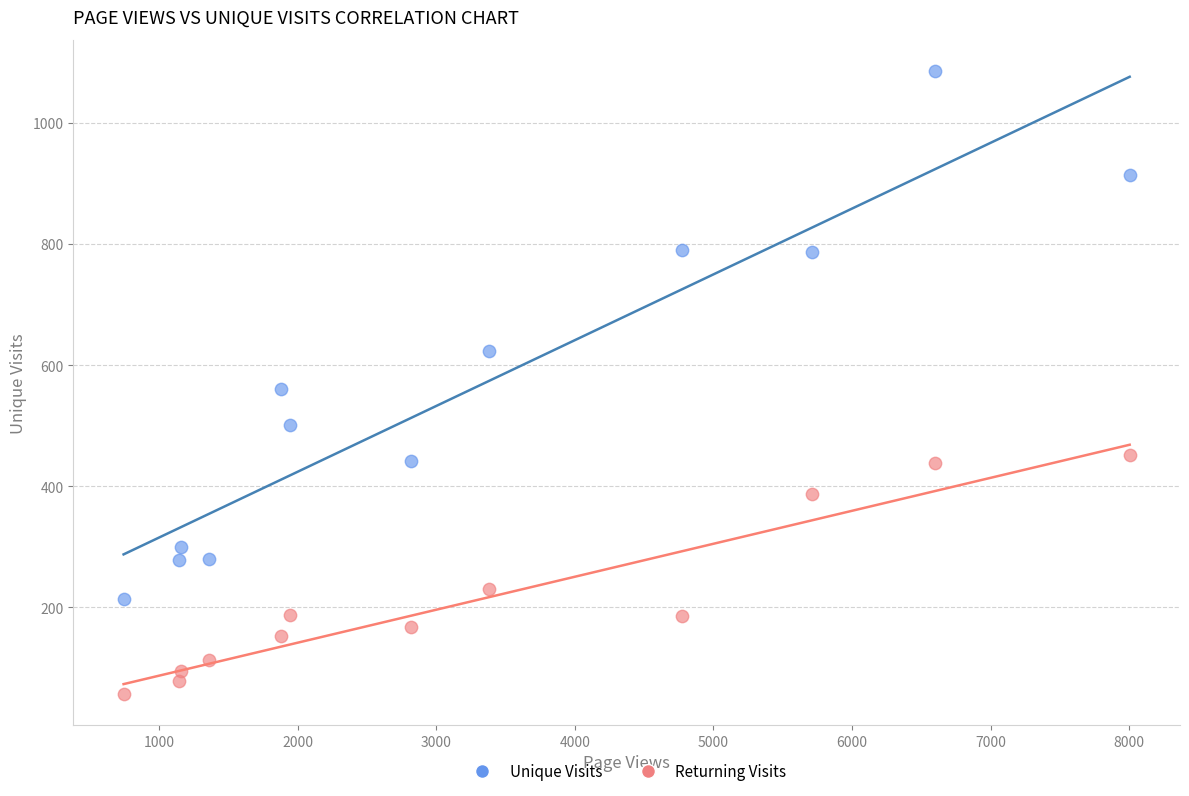

Which series has the largest Y range (max minus min)?

Unique Visits